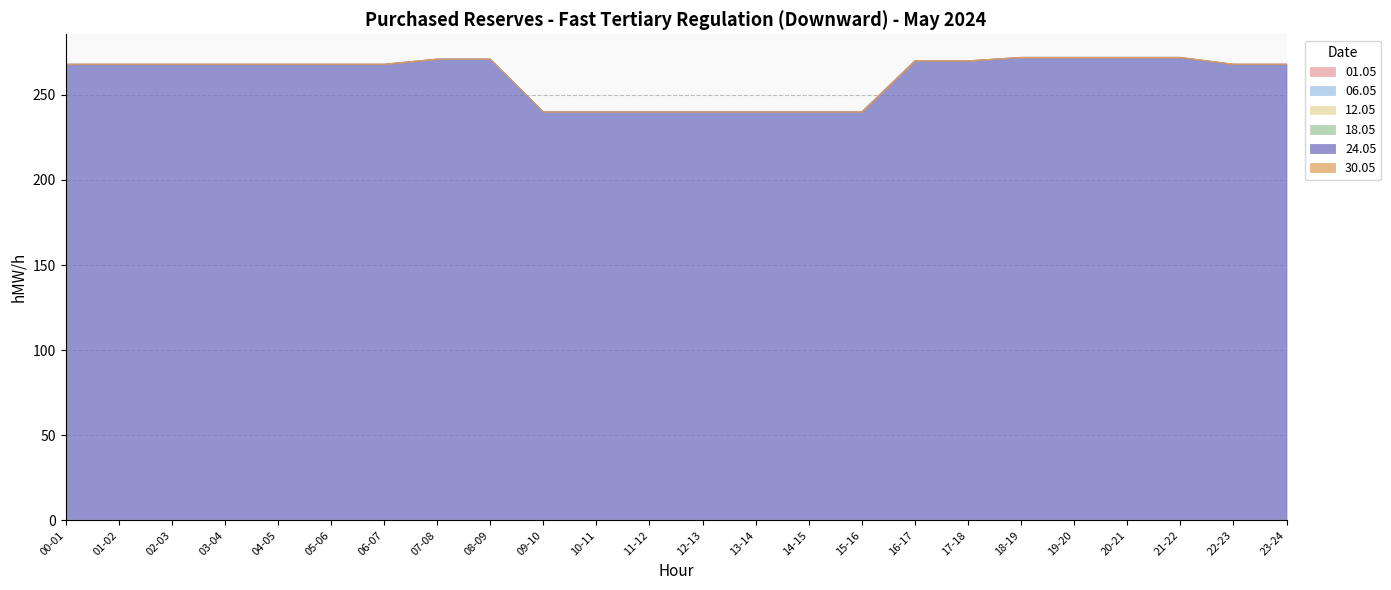

True or false: 24.05 has more than 1 points higher than both neighbors.

False